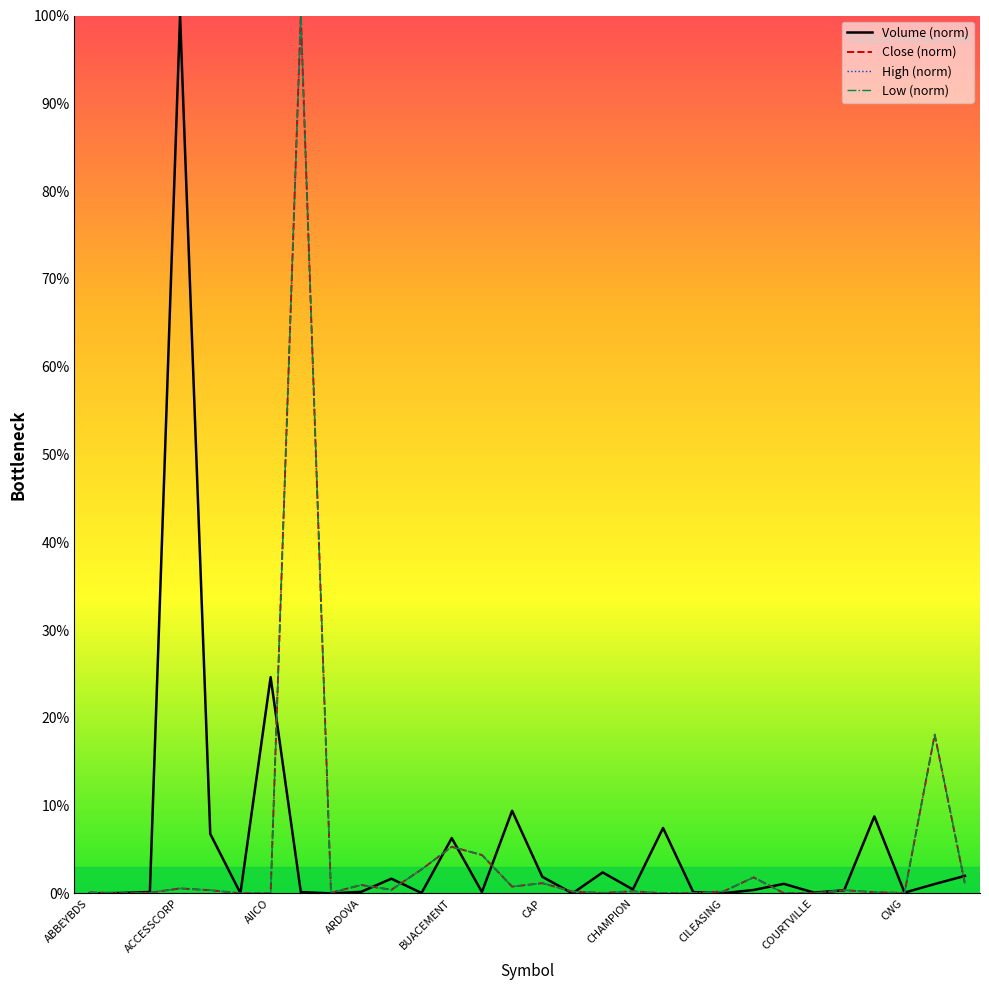

What is the greatest value displayed?

100.0